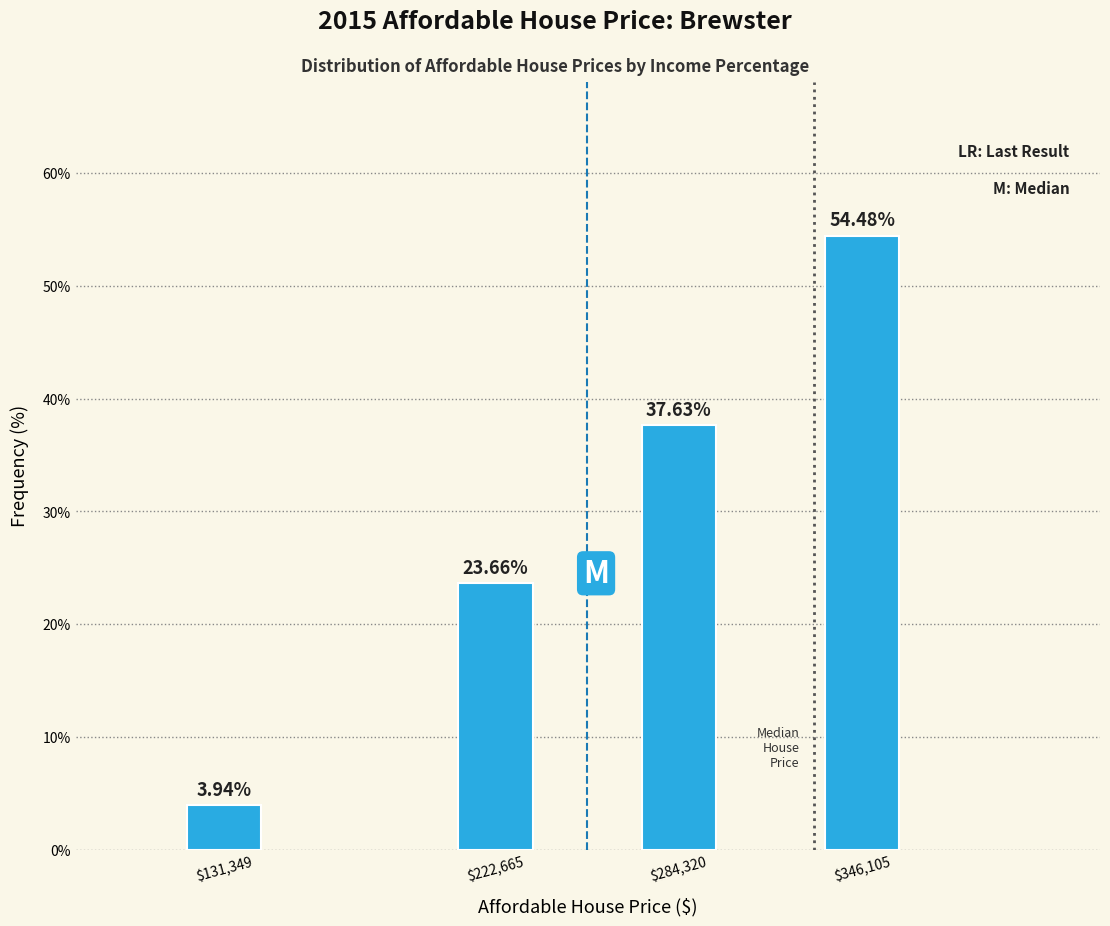

What is the average value?

29.9